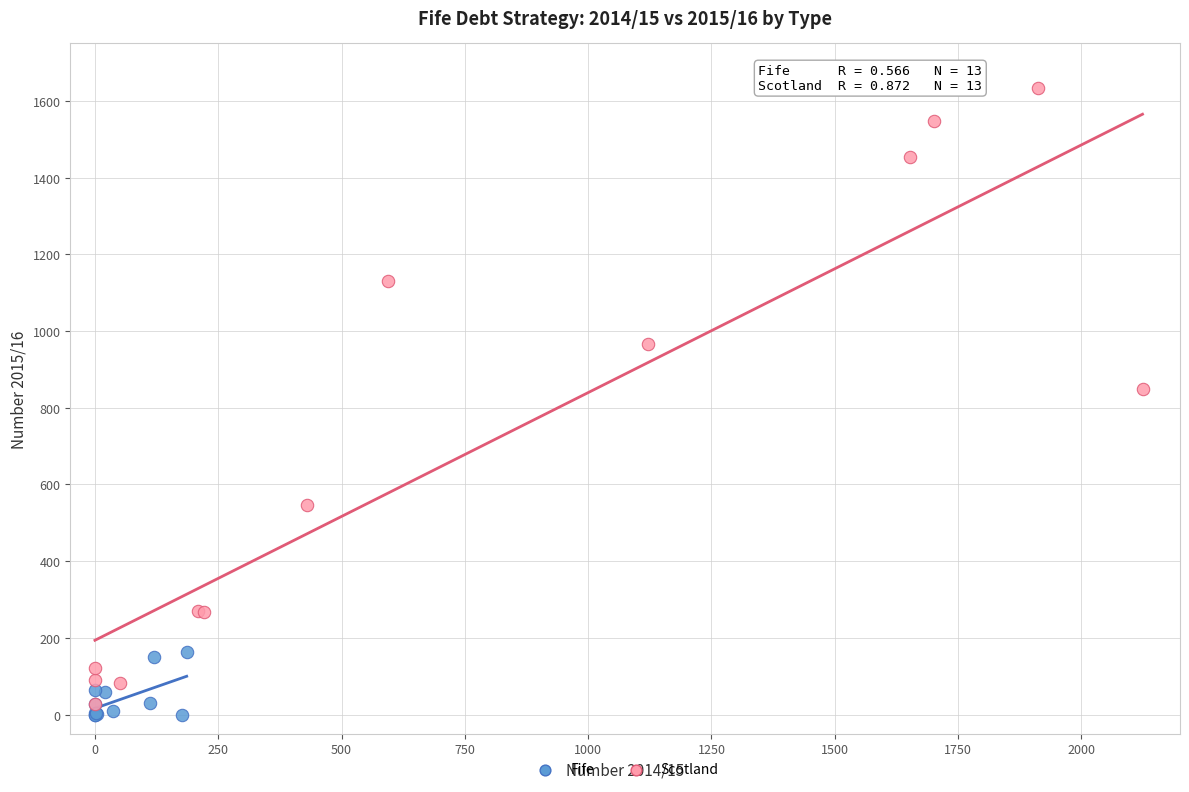

Which series reaches the maximum Y coordinate?

Scotland